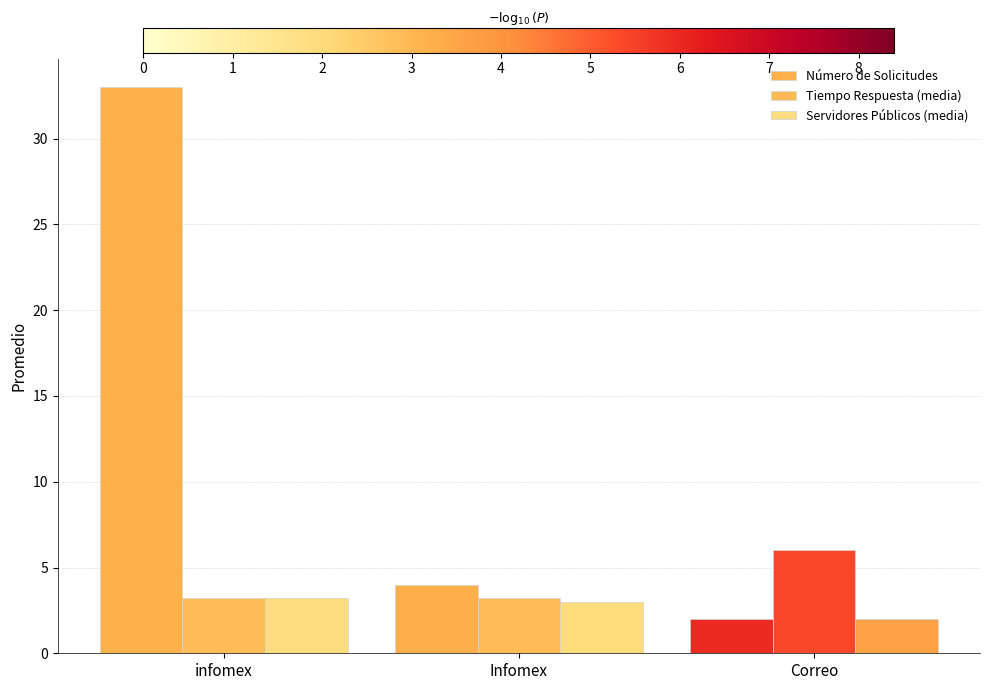

What are all the series names shown in the legend?

Número de Solicitudes, Tiempo Respuesta (media), Servidores Públicos (media)